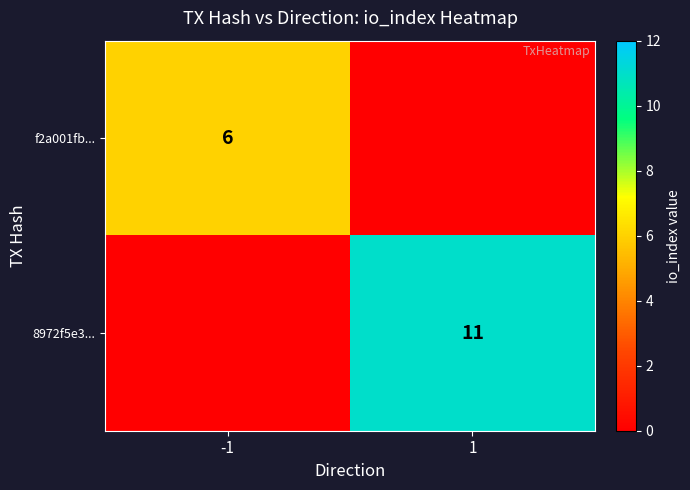

The 8972f5e3... series shows 20 at 1. True or false?

False